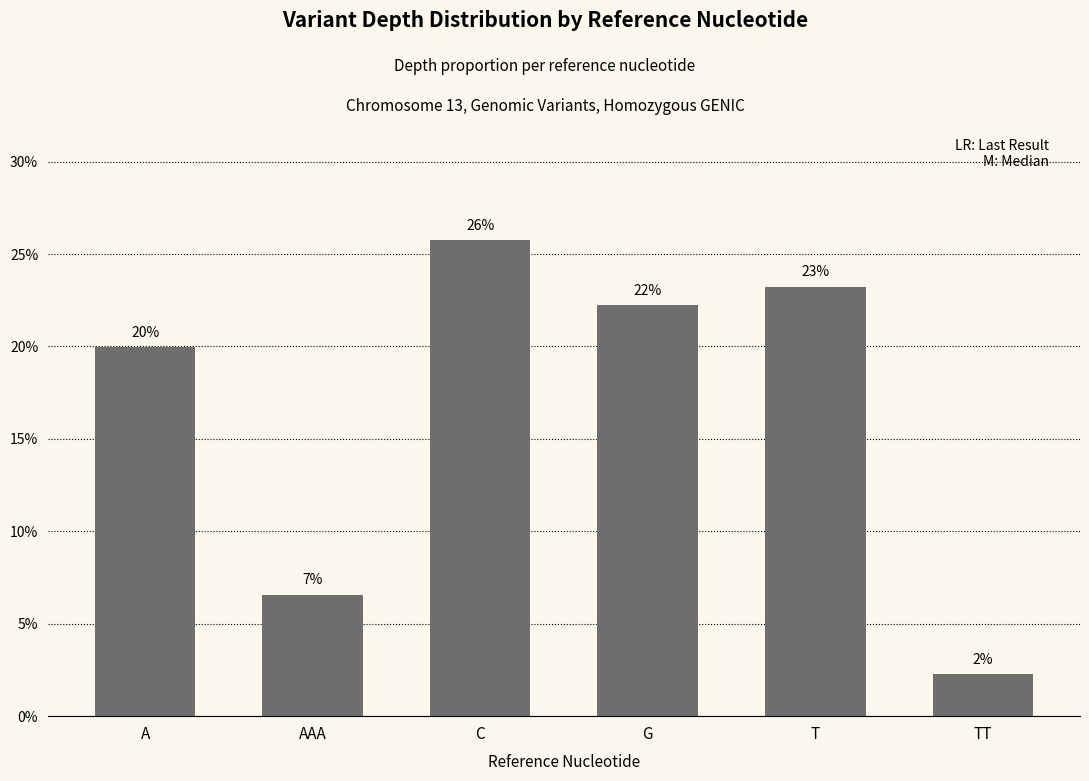

Rank the categories by value from highest to lowest.

C, T, G, A, AAA, TT